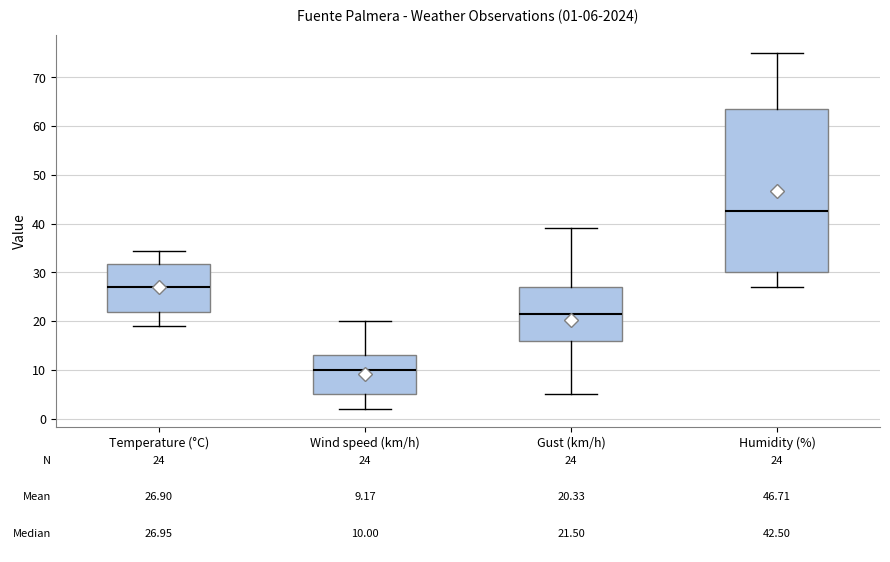

Which box is the tallest, from its lower edge to its upper edge?

Humidity (%)